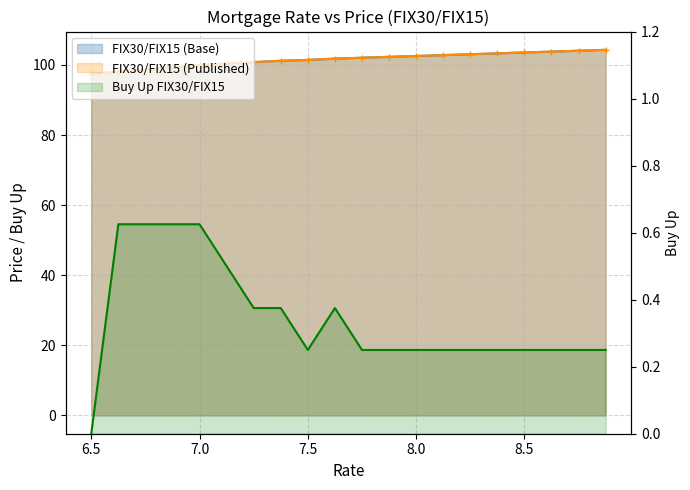

What is the sum of all FIX30/FIX15 (Base) values?

2031.0